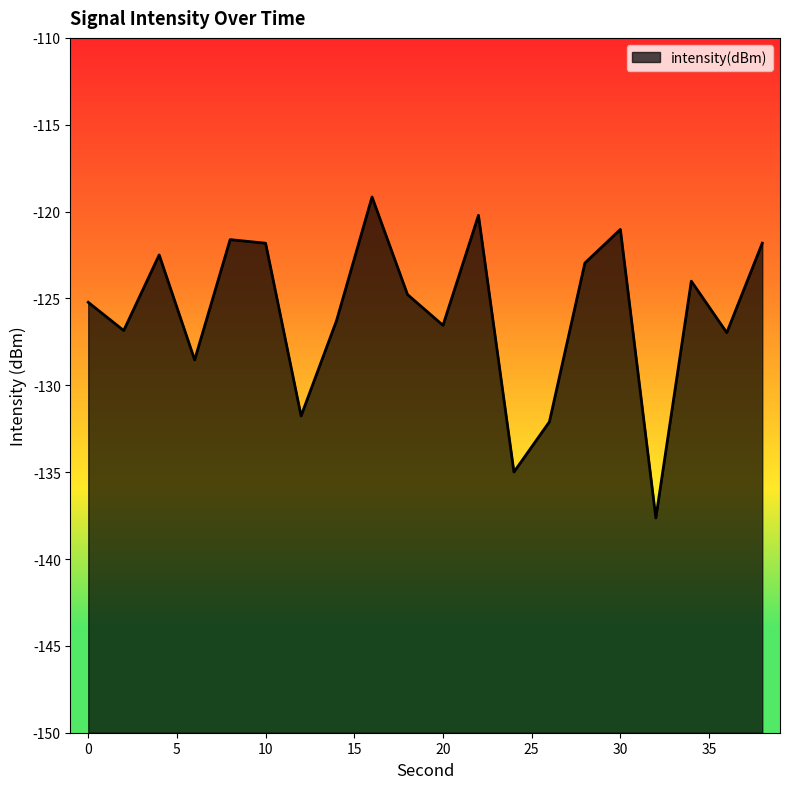

What is the difference between the maximum and second lowest values?

15.8